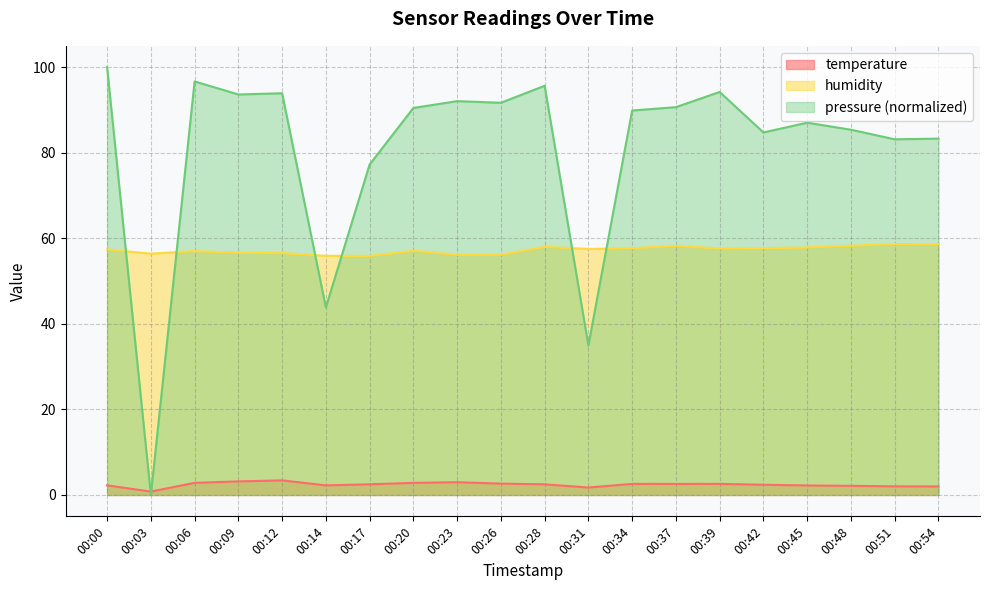

Where is temperature nearest to the value 2?

00:51